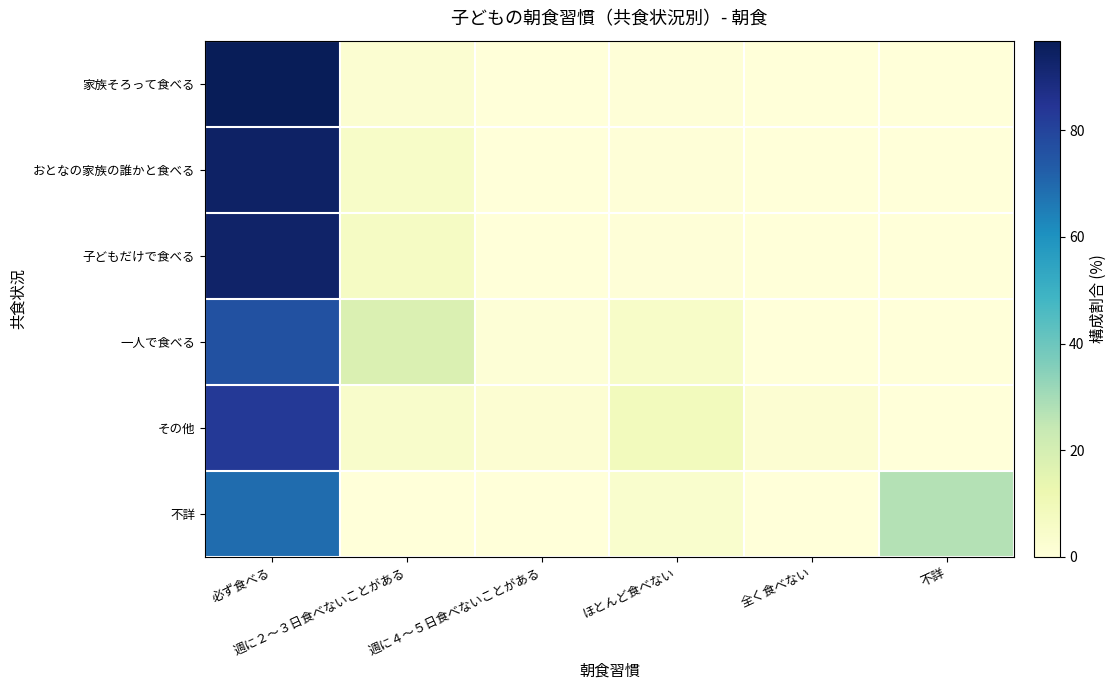

At which category is the sum across all series the highest?

必ず食べる